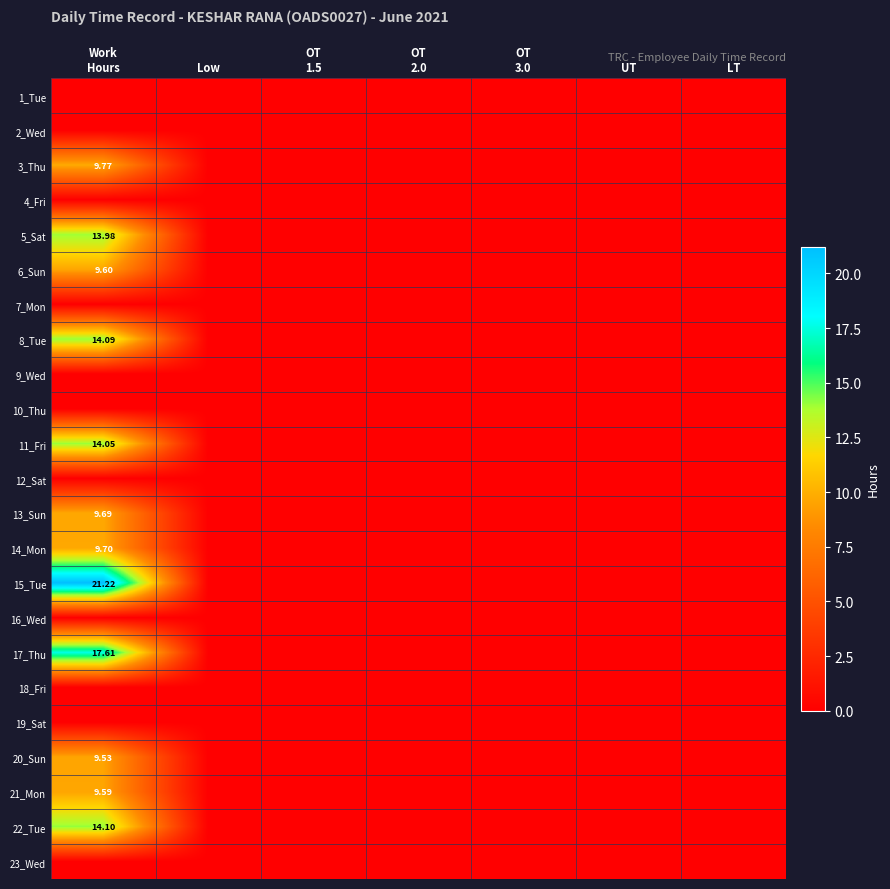

What is the difference between the maximum and minimum values in the 14_Mon series?

9.7